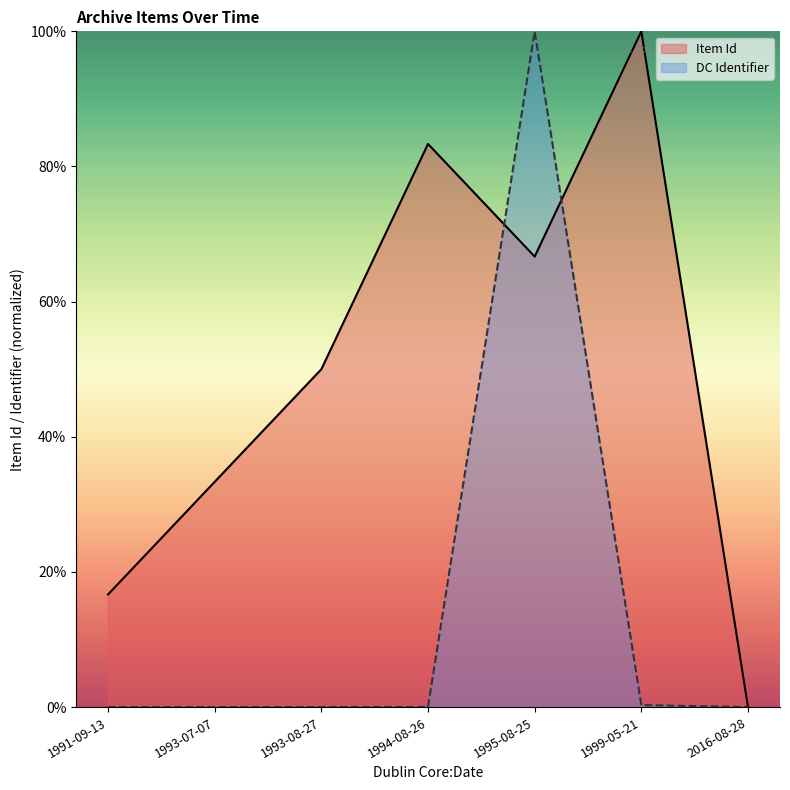

At which label does Item Id reach its peak?

1999-05-21